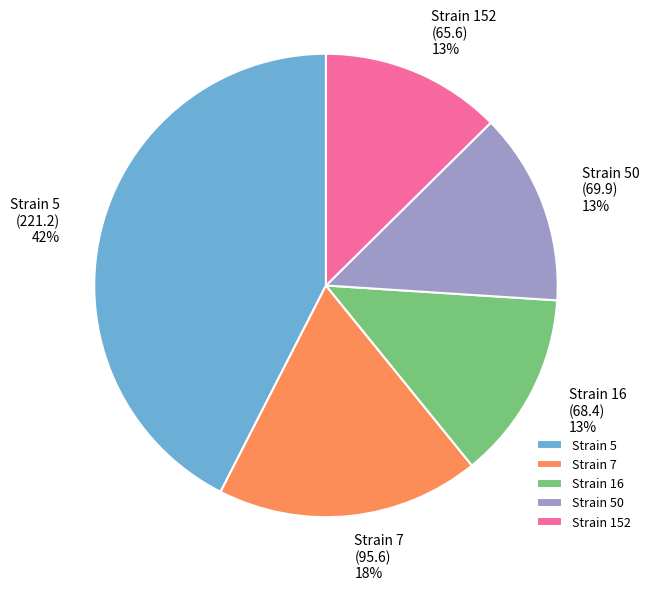

Combined, do Strain 7 and Strain 16 account for over 50%?

No